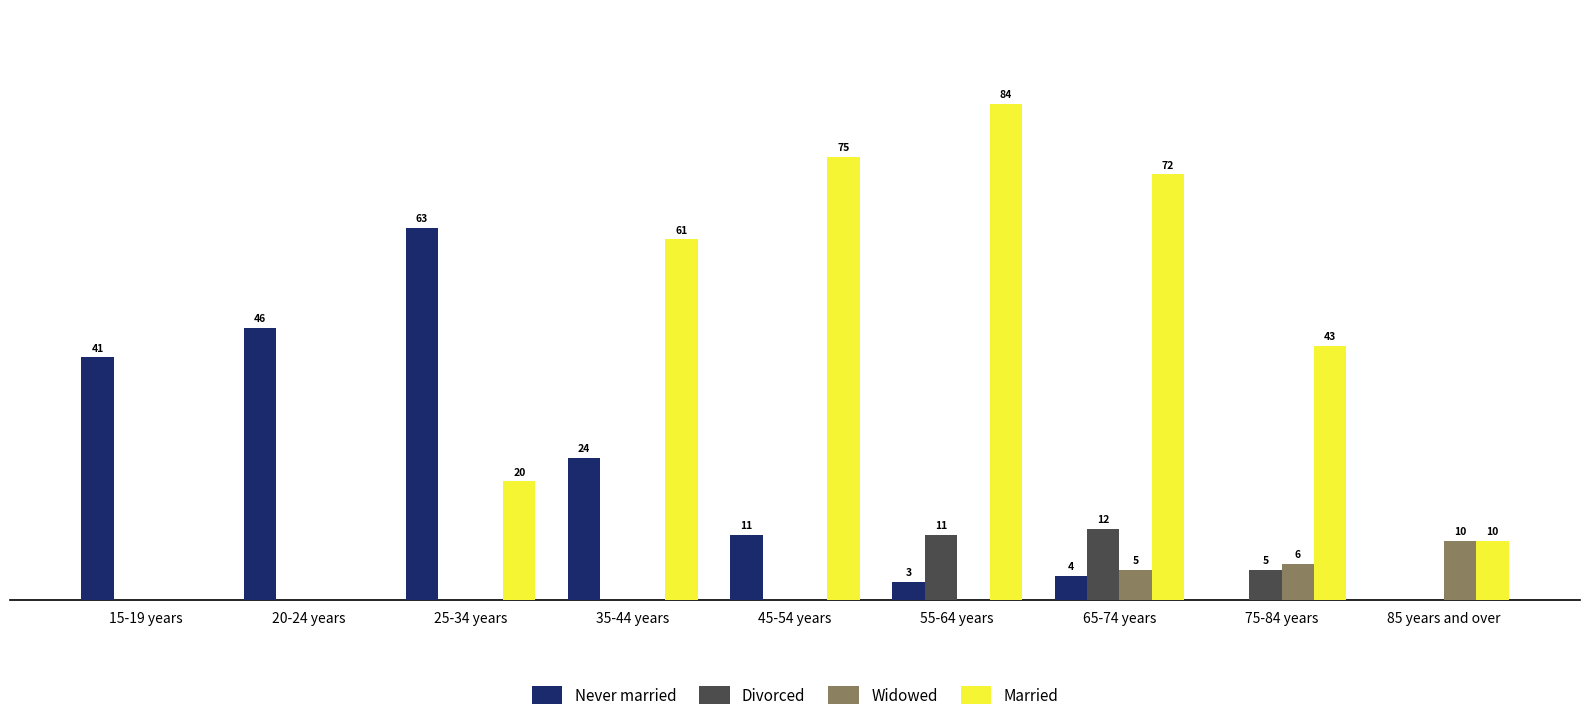

At which label does Never married first exceed 11?

15-19 years